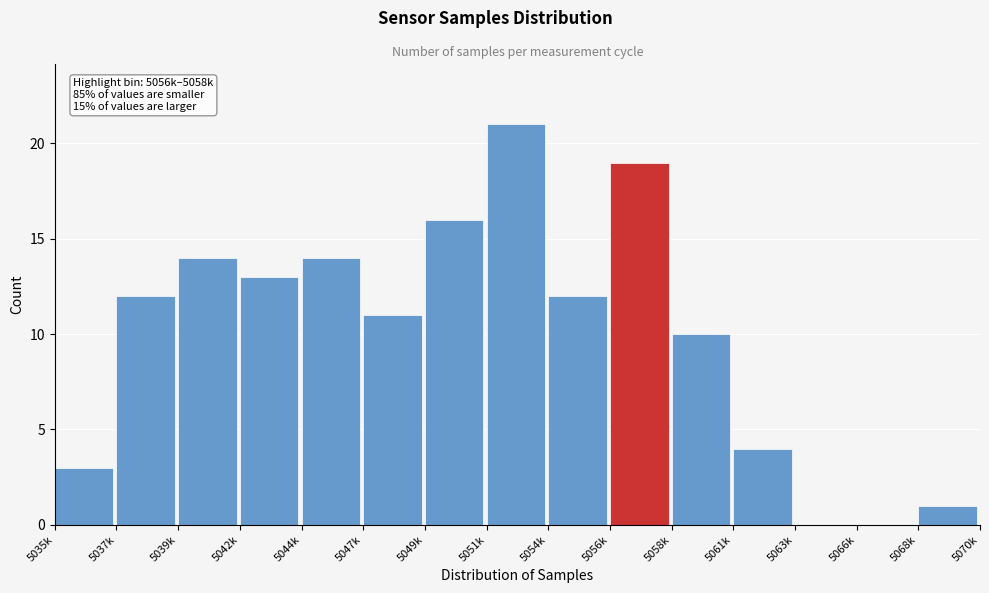

Reading left to right, what are all the values shown in this chart?

5035k=3	5037k=12	5039k=14	5042k=13	5044k=14	5047k=11	5049k=16	5051k=21	5054k=12	5056k=19	5058k=10	5061k=4	5063k=0	5066k=0	5068k=1